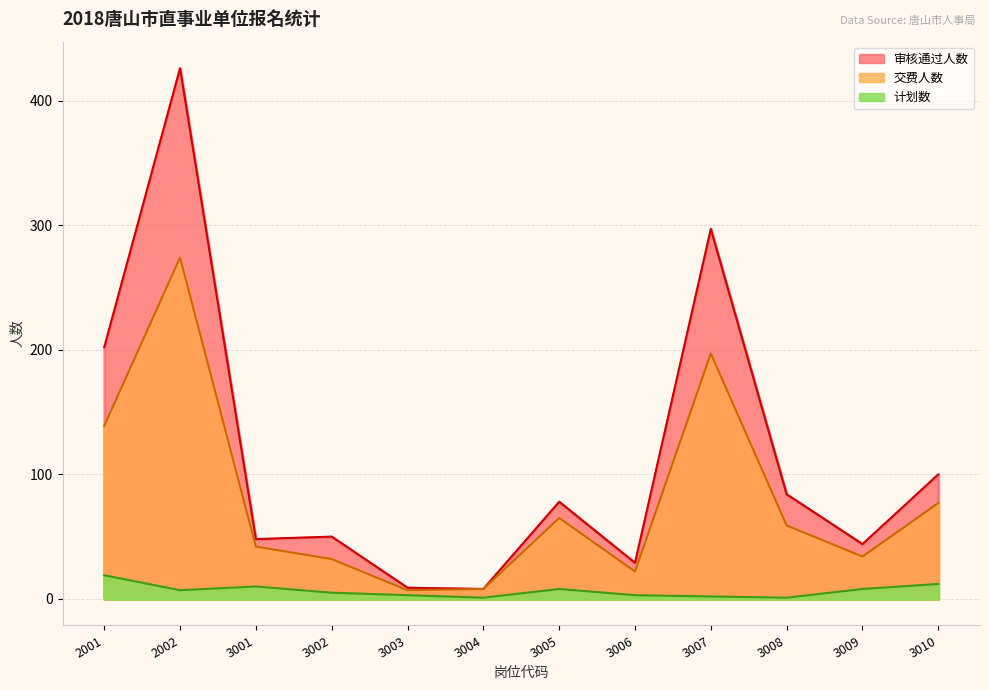

Which series changed the most between 3006 and 3010?

审核通过人数